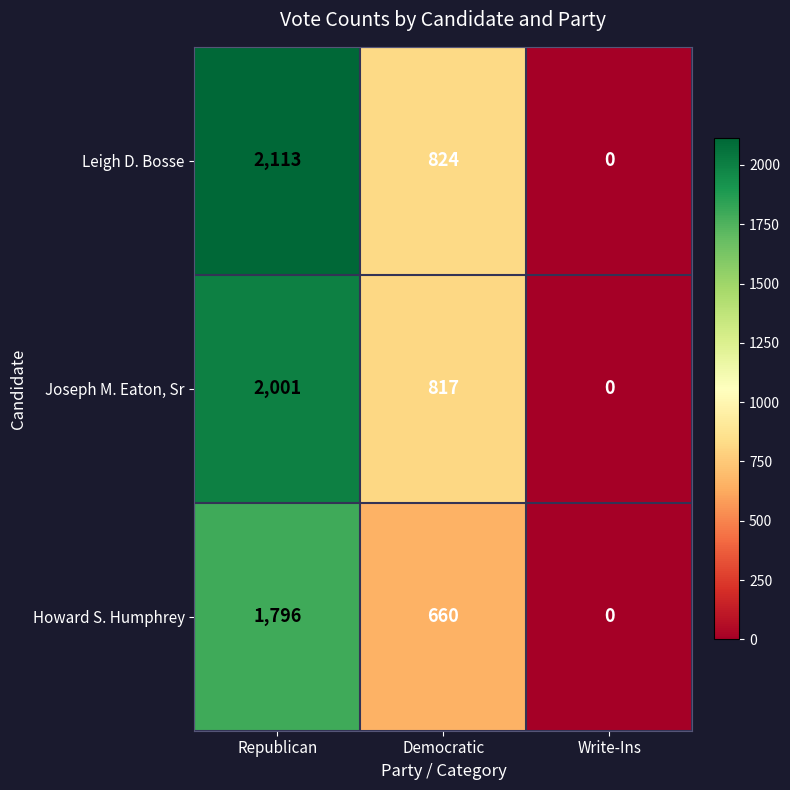

List the series in order of their peak value, highest first.

Leigh D. Bosse, Joseph M. Eaton, Sr, Howard S. Humphrey